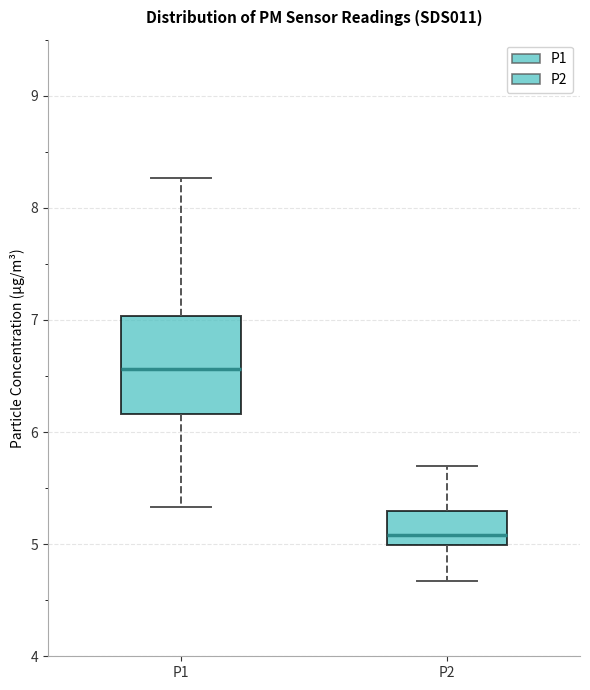

Which box has the lowest median line?

P2